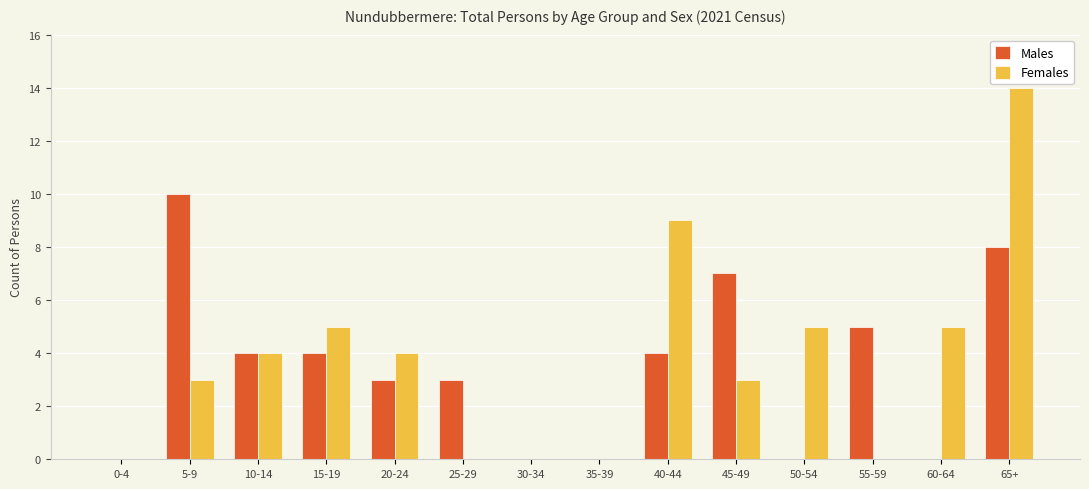

Count the number of data series in this chart.

2